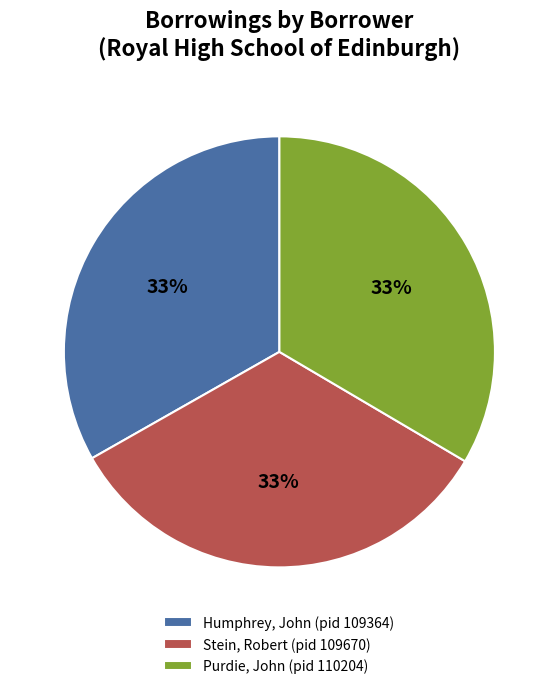

Is it true that Purdie, John (pid 110204) is 33% of the pie?

True